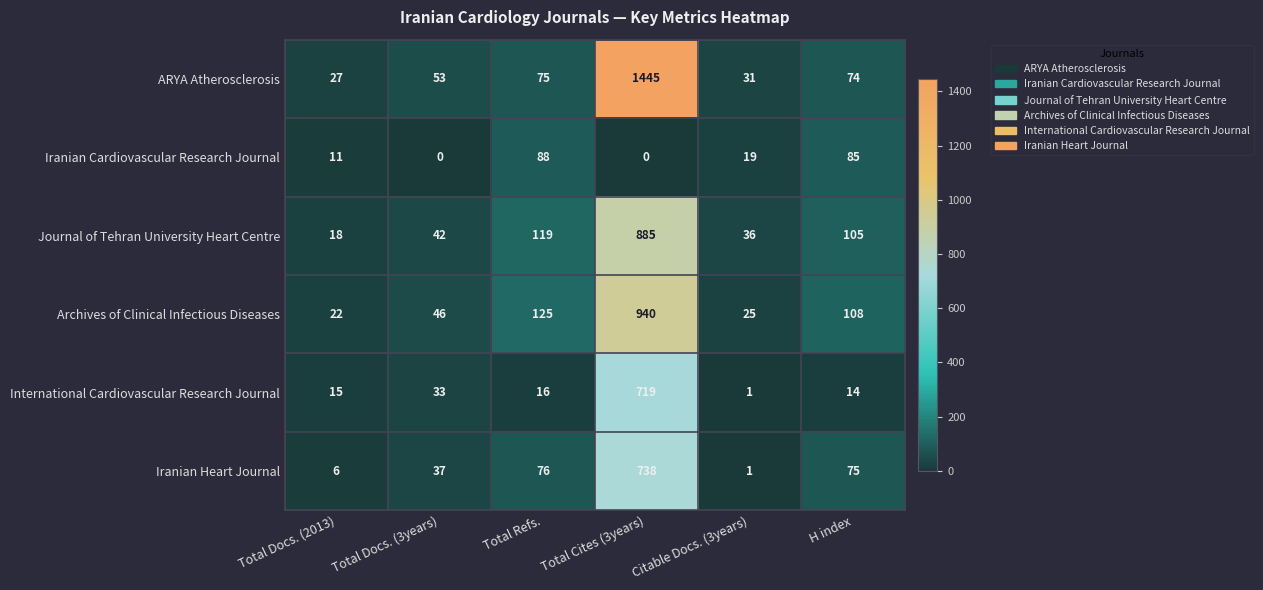

Is it true that Iranian Cardiovascular Research Journal equals -31 at Total Cites (3years)?

False